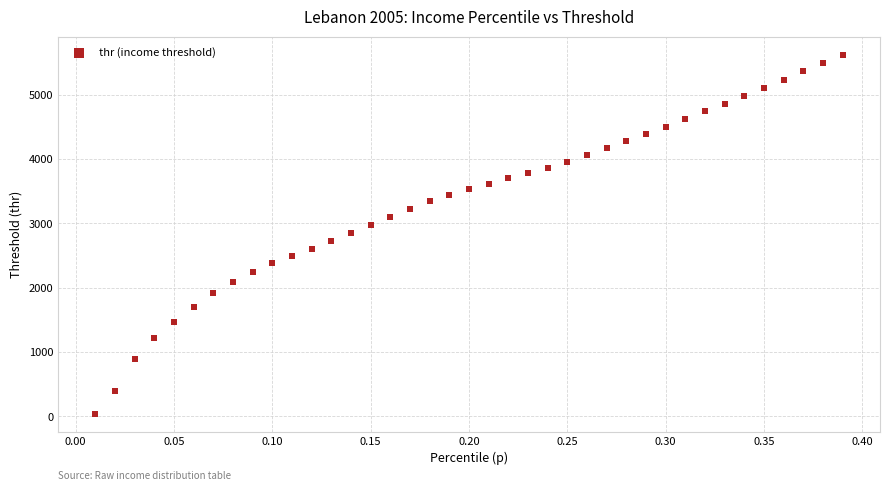

What is the range of X values (max minus min)?

0.4